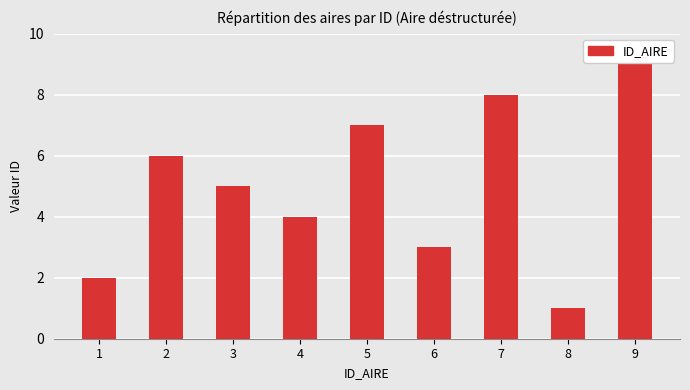

What is the approximate value at 3?

5